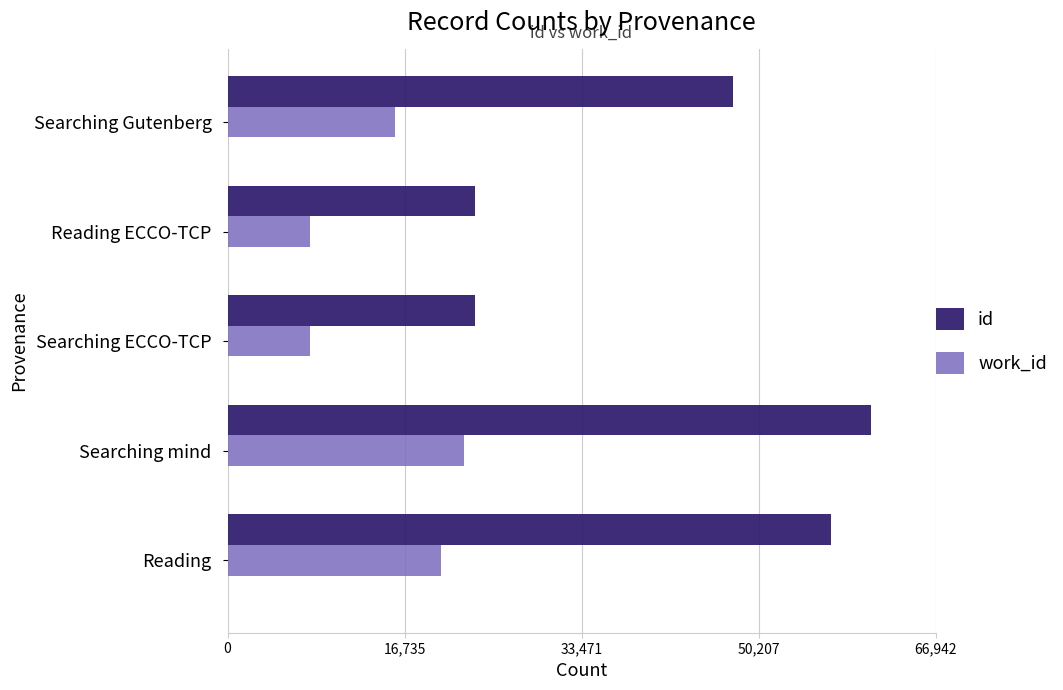

At which label is work_id closest to 15078?

Searching Gutenberg